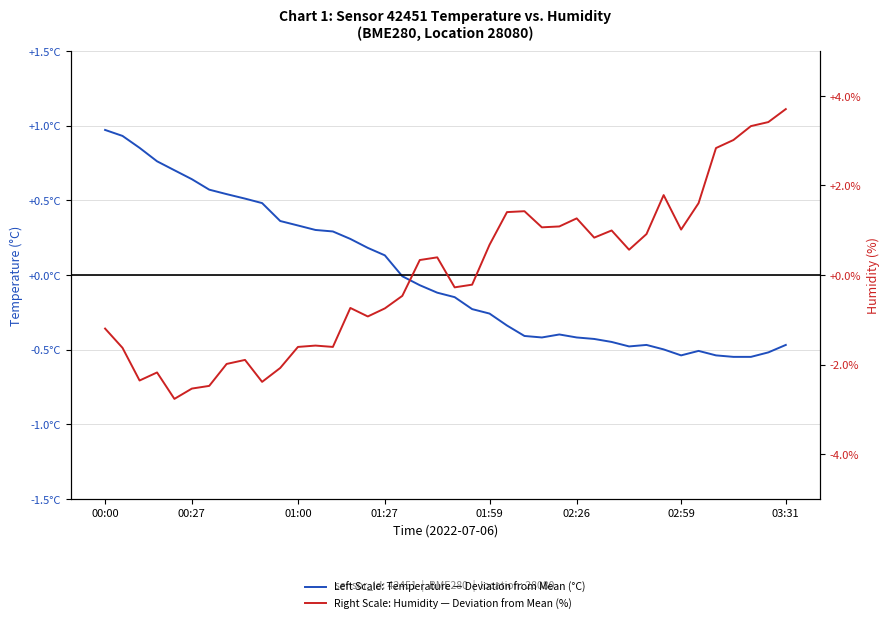

List the series in order of their overall mean, lowest first.

Right Scale: Humidity — Deviation from Mean (%), Left Scale: Temperature — Deviation from Mean (°C)